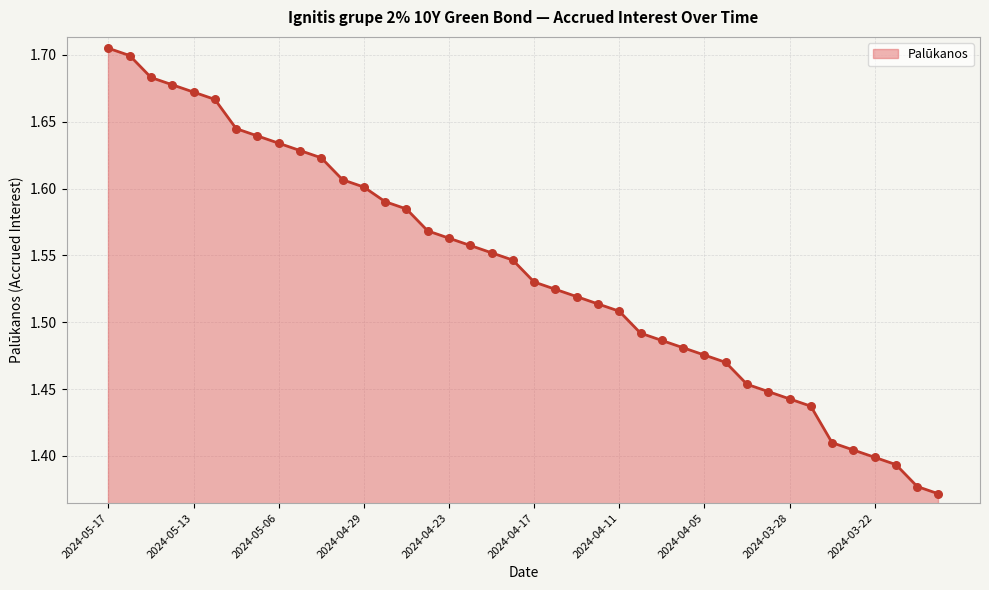

What is the difference between the maximum and minimum values?

0.3